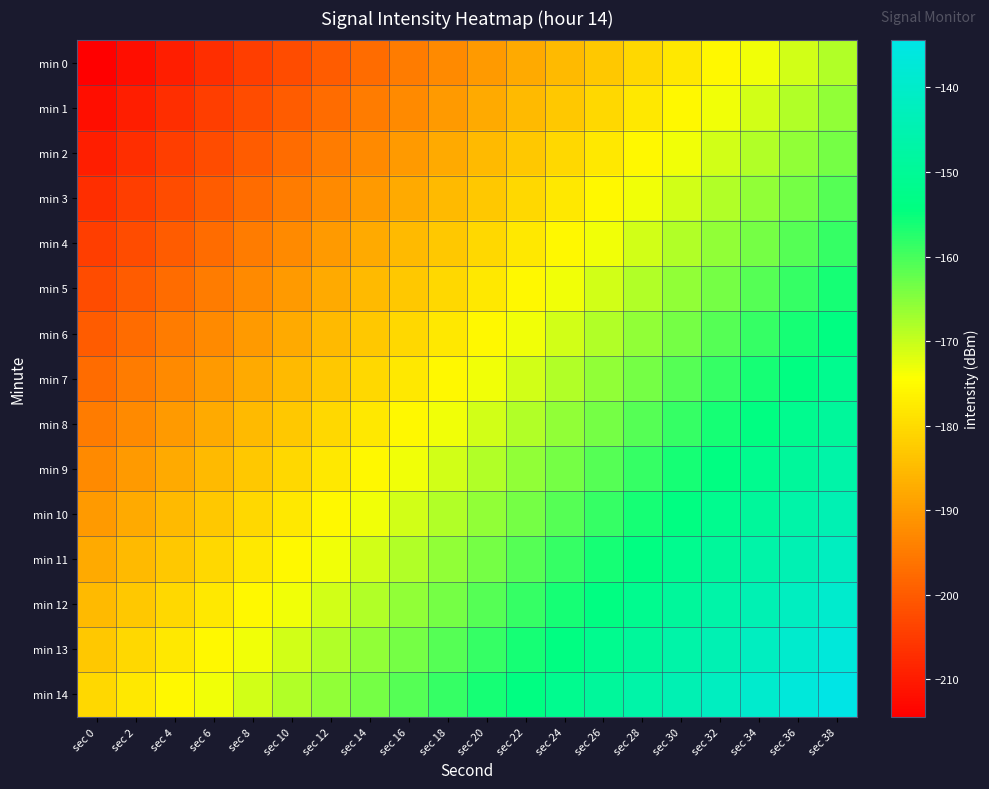

Which series changed the most between sec 12 and sec 24?

min 0